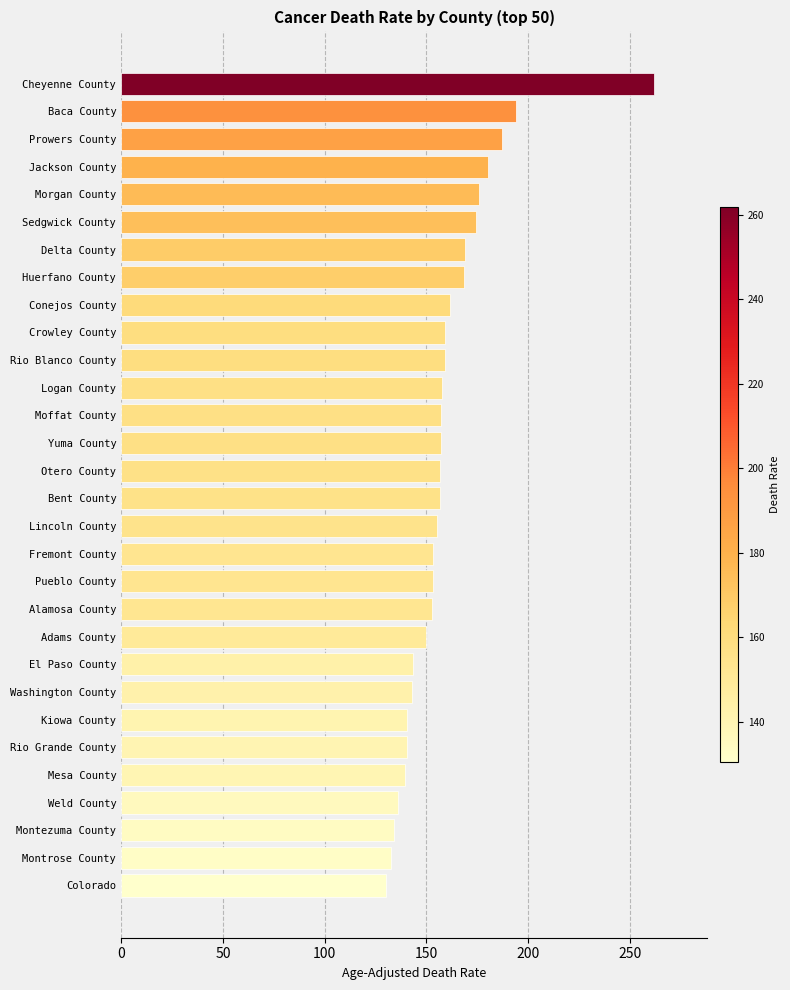

What is the change in value from Rio Blanco County to Morgan County?

+16.8